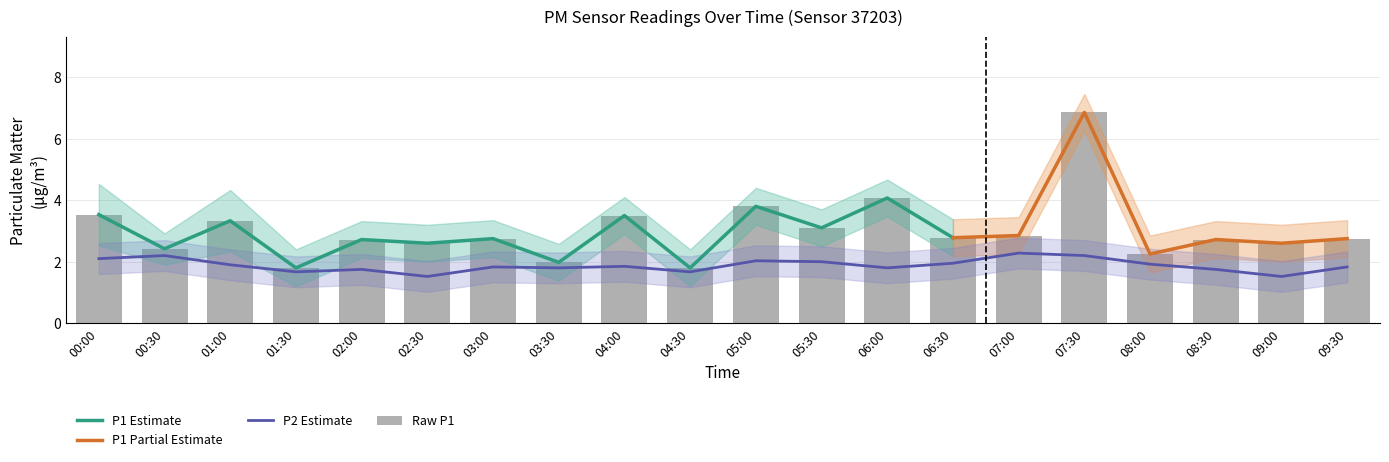

Which label corresponds to the largest value in the chart?

07:30